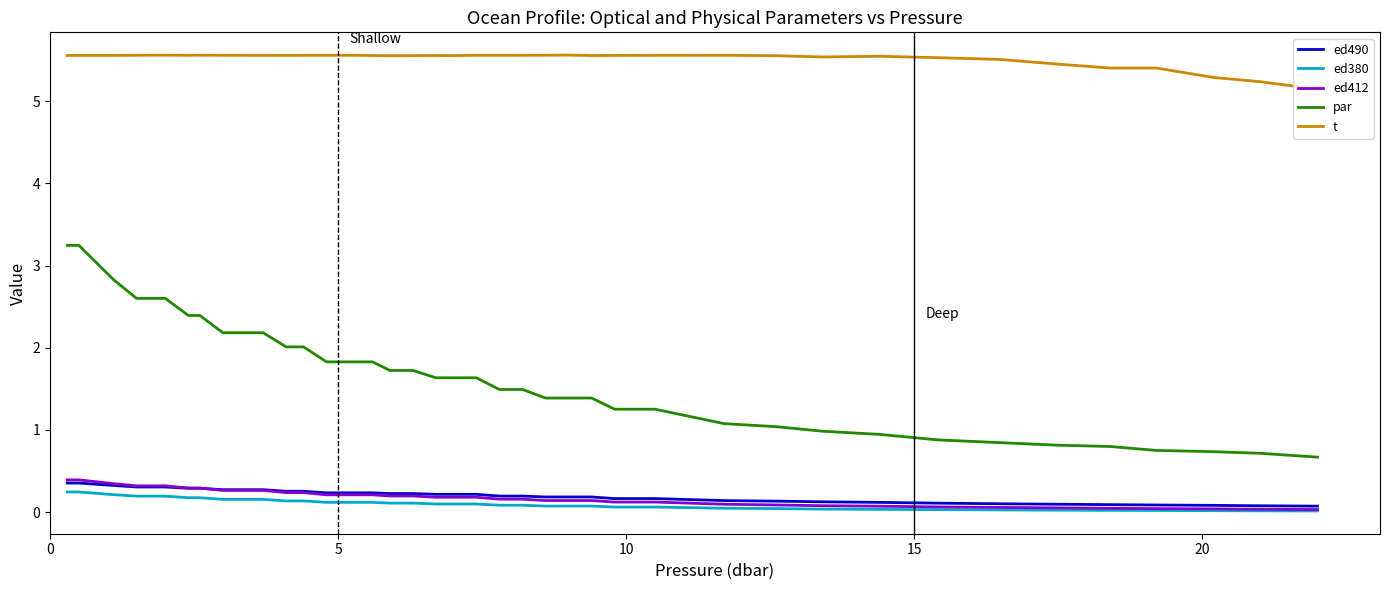

True or false: par and ed380 intersect in this chart.

False